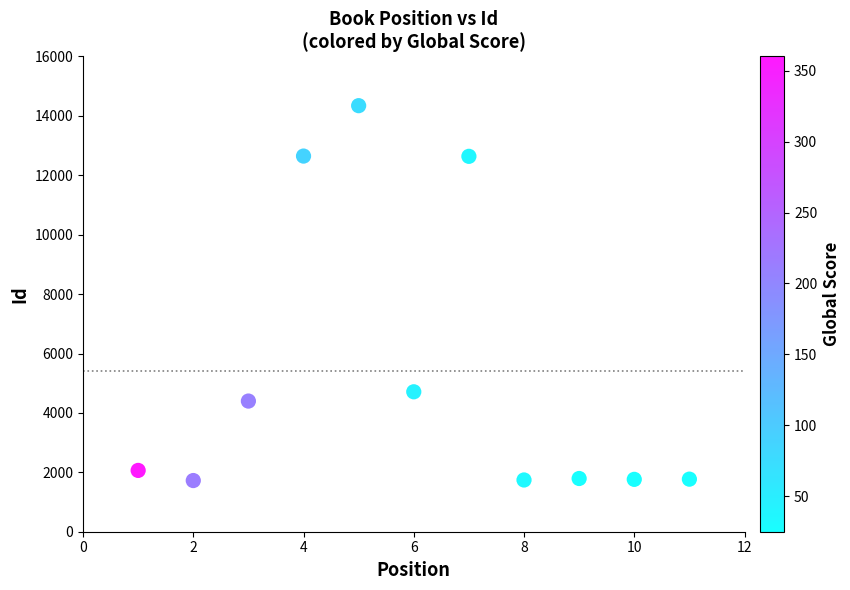

What Y value in the scatter plot is closest to 8033?

4711